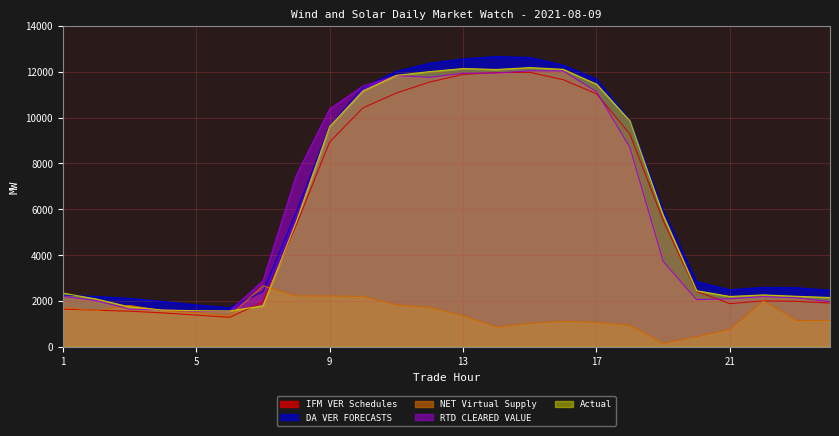

What is the difference between the highest and lowest values at 2?

613.7